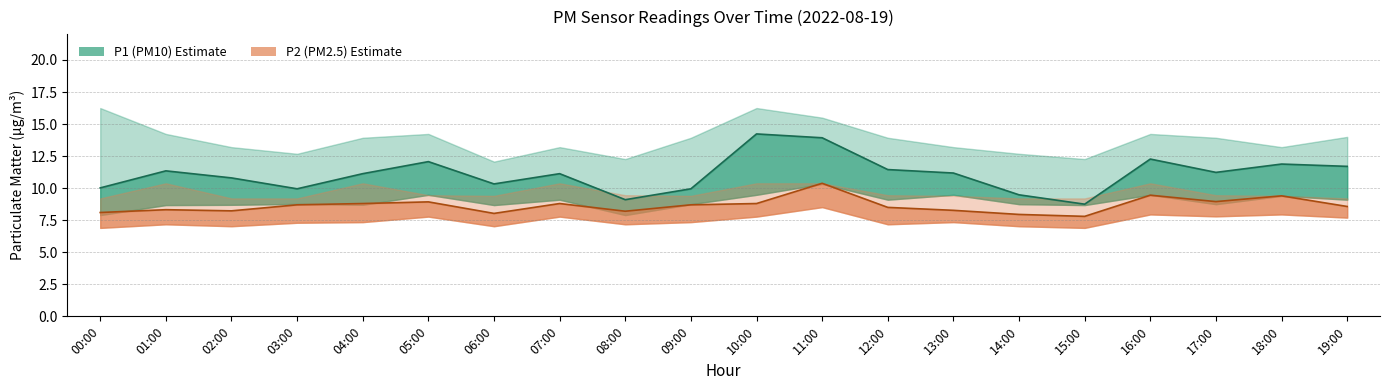

Which series changed the most between 05:00 and 18:00?

P1_upper